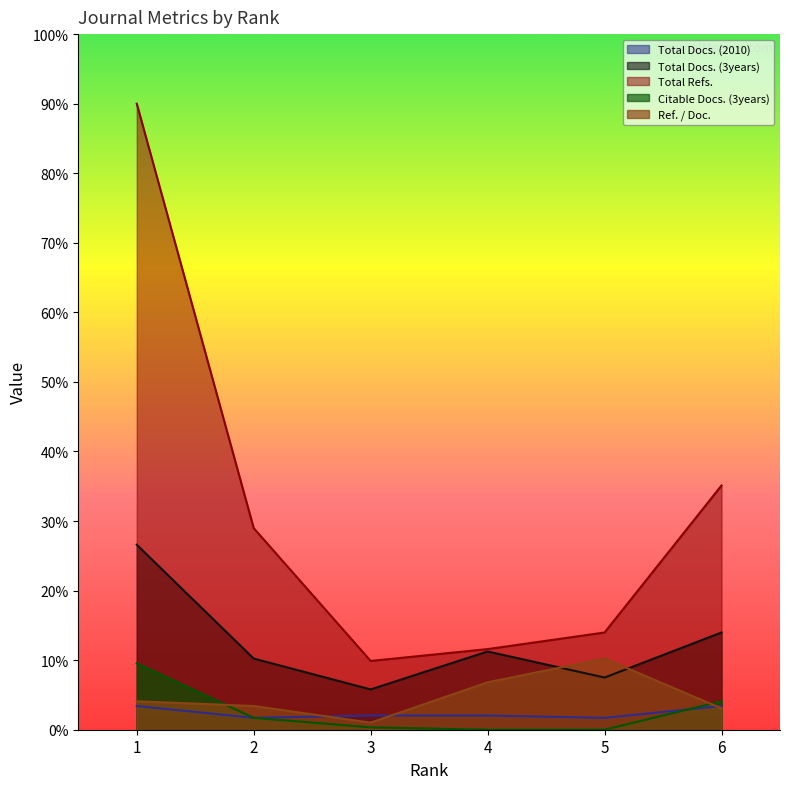

Is the value of Total Docs. (3years) at 1 greater than the value of Total Docs. (2010) at 4?

Yes